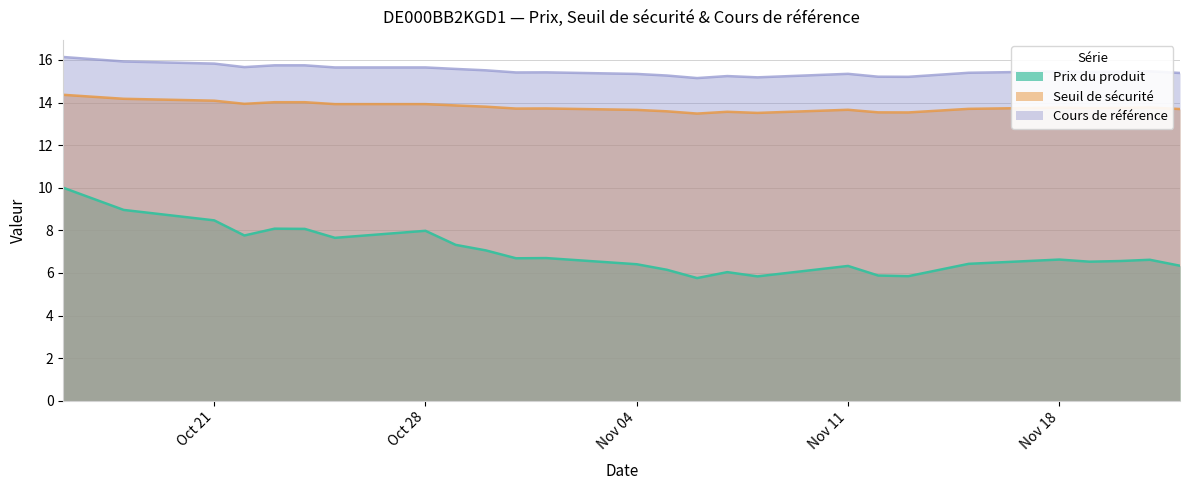

At which category does the chart reach its peak across all series?

2024-10-16